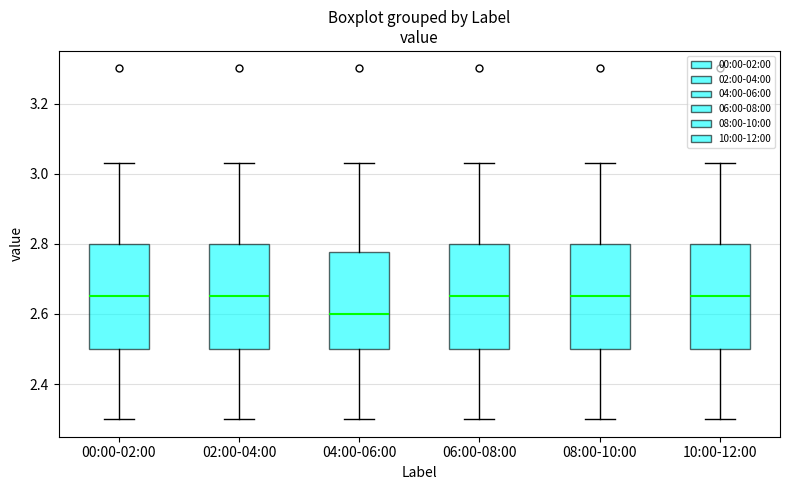

Which box has the lowest median line?

04:00-06:00